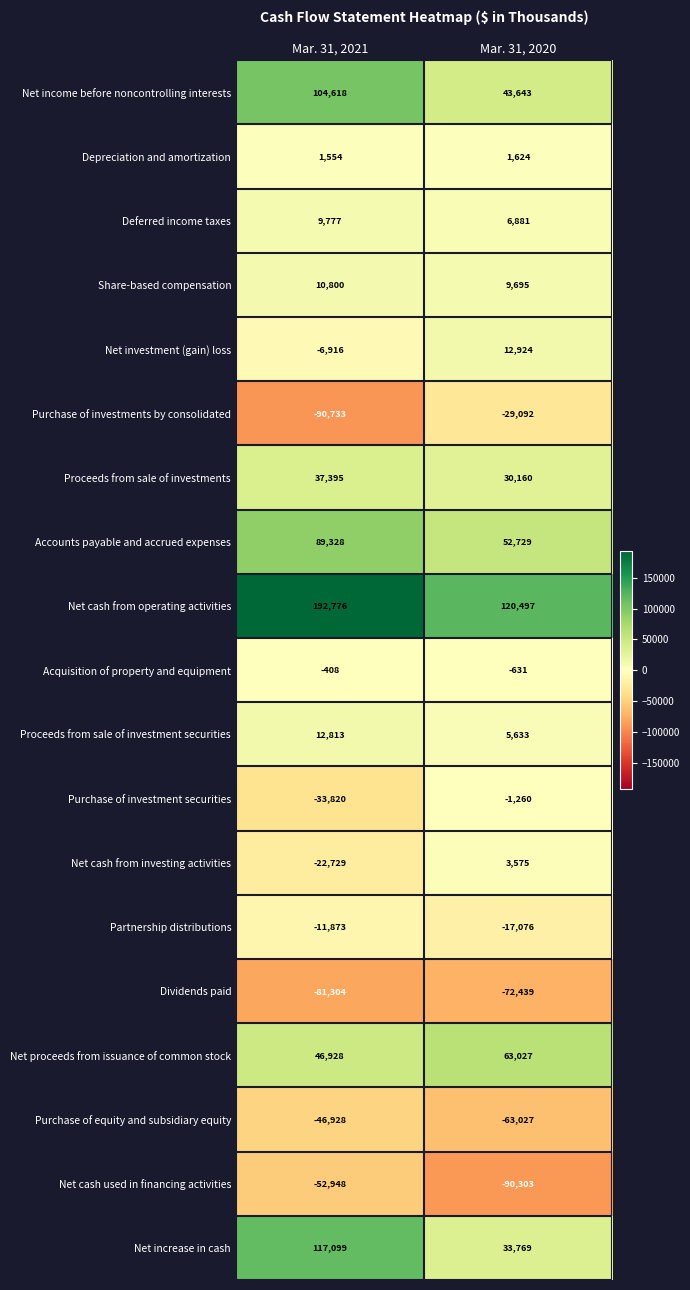

Which series has the widest spread of values?

Net increase in cash